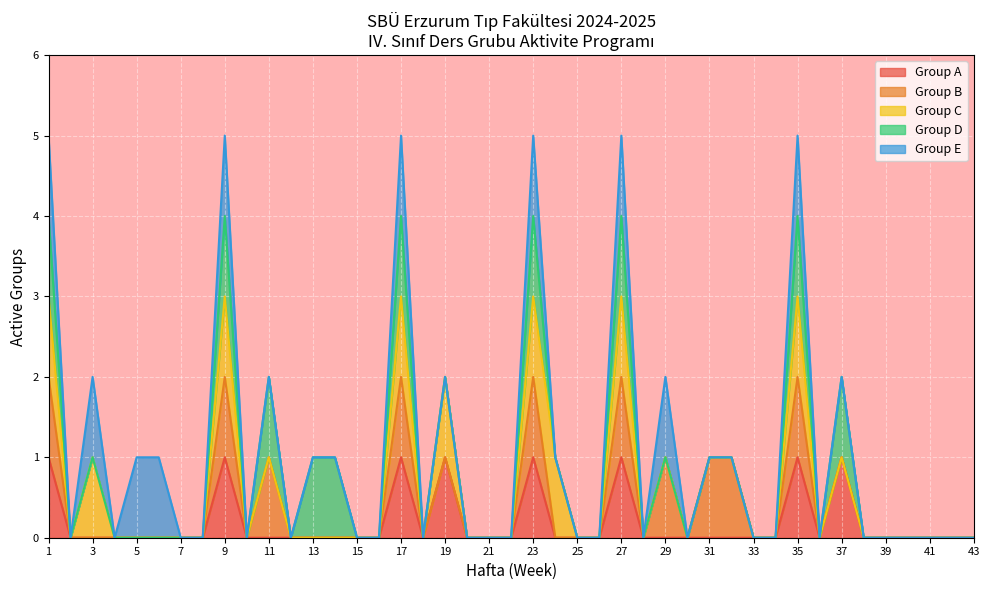

Is it true that Group A equals 0 at 43?

True